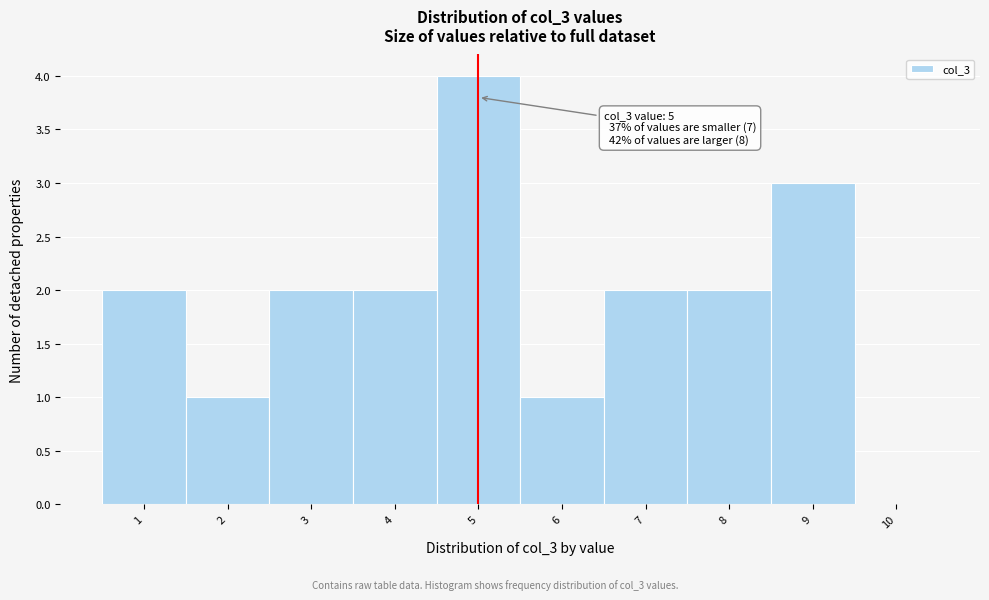

Over which range of the x-axis is the bar tallest?

4.5 to 5.5